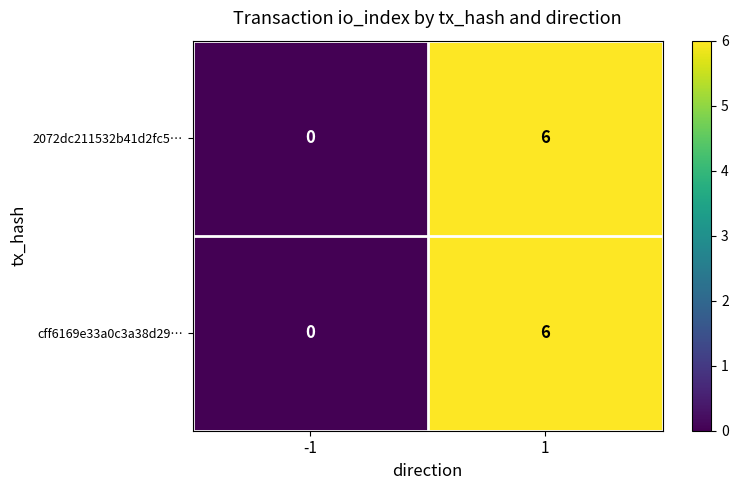

How many values in the cff6169e33a0c3a38d29… series are below 6?

1